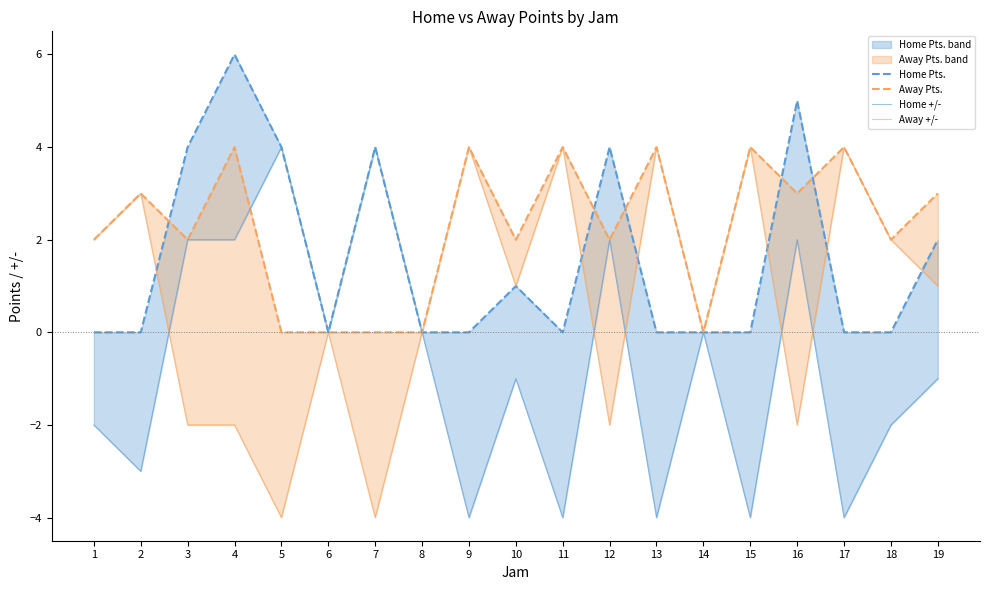

Which series has the largest total across all categories?

Away Pts.